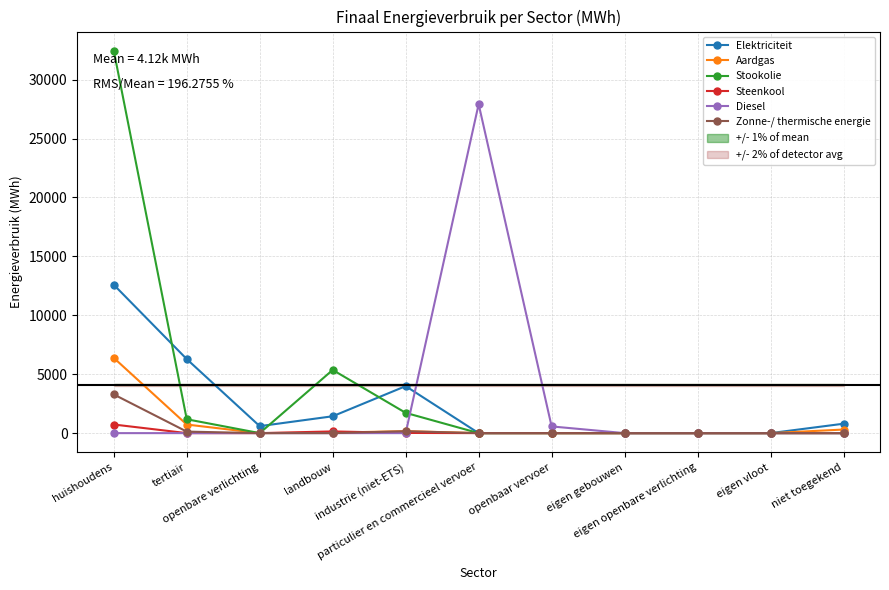

Is it true that Stookolie equals 12820.8 at eigen openbare verlichting?

False